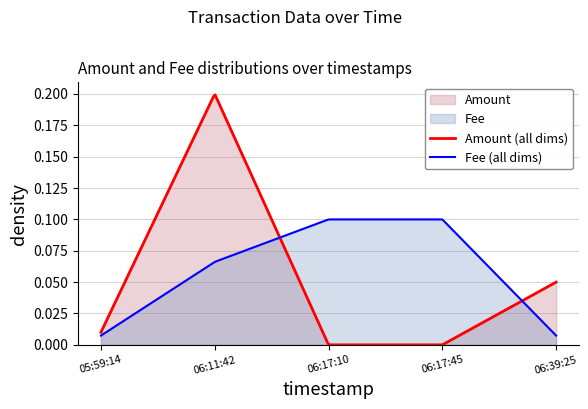

What is the label of the 5th point from the left?

2020-03-13 06:39:25